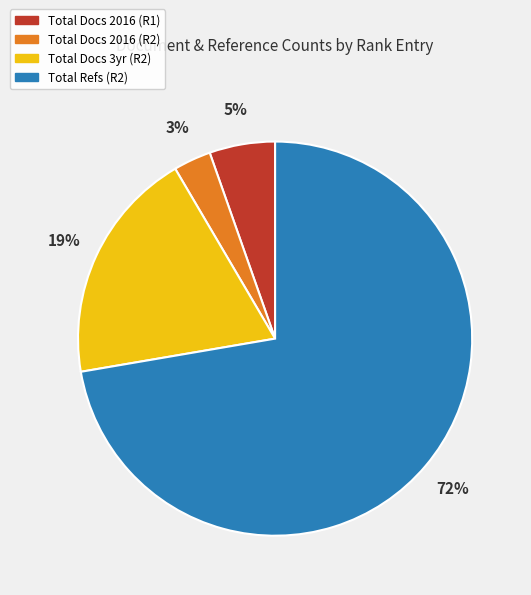

The Total Refs (R2) slice represents 72% of the pie. True or false?

True